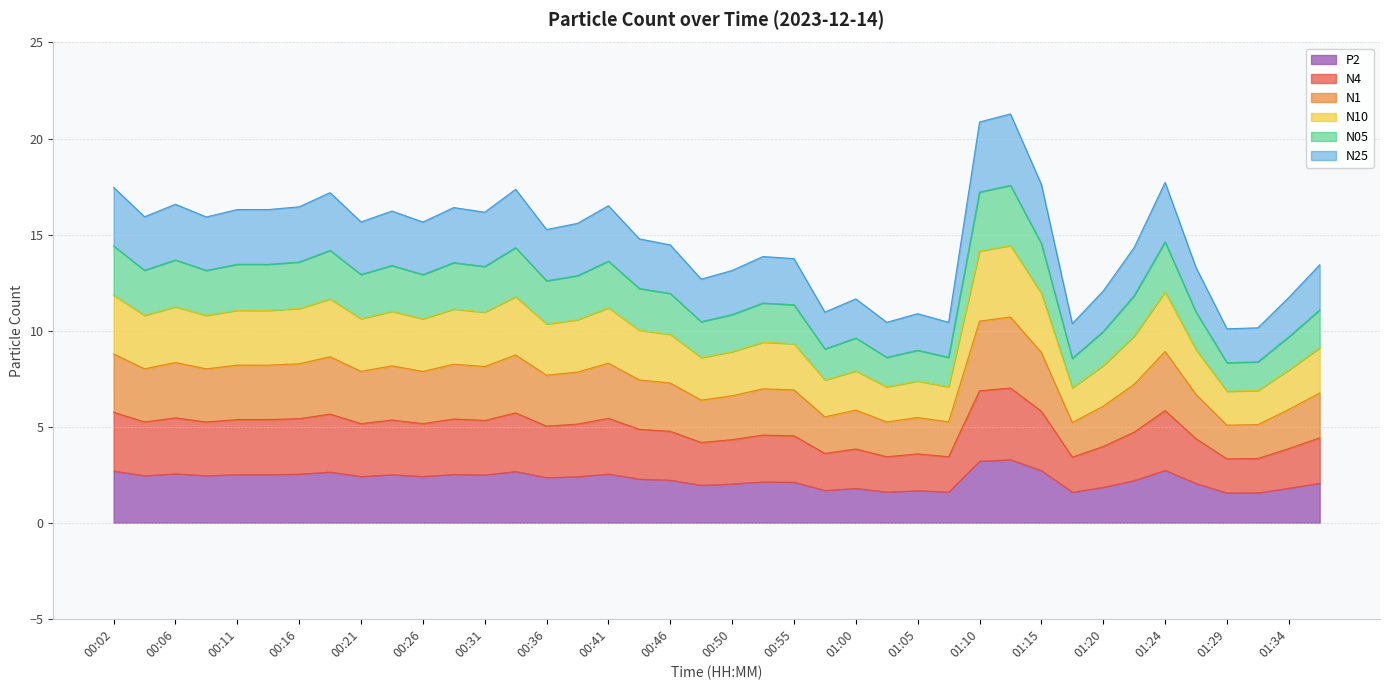

At which label does N25 reach its peak?

01:12